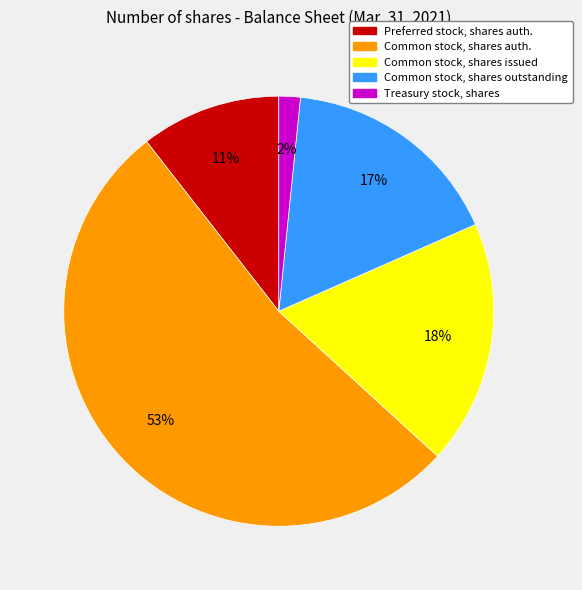

Rank the categories by value from highest to lowest.

Common stock, shares auth., Common stock, shares issued, Common stock, shares outstanding, Preferred stock, shares auth., Treasury stock, shares